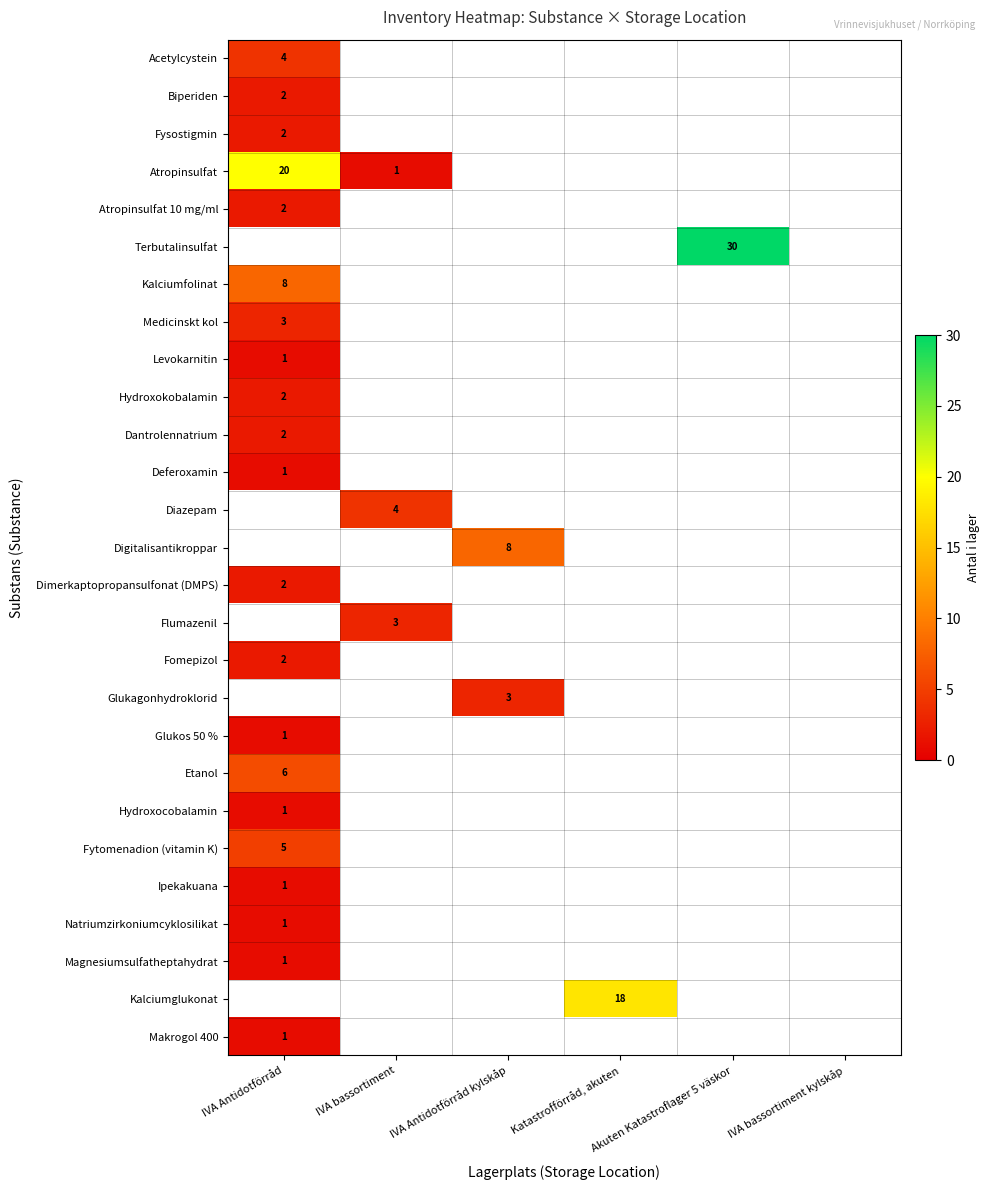

True or false: Acetylcystein has a value of 7 at IVA Antidotförråd.

False